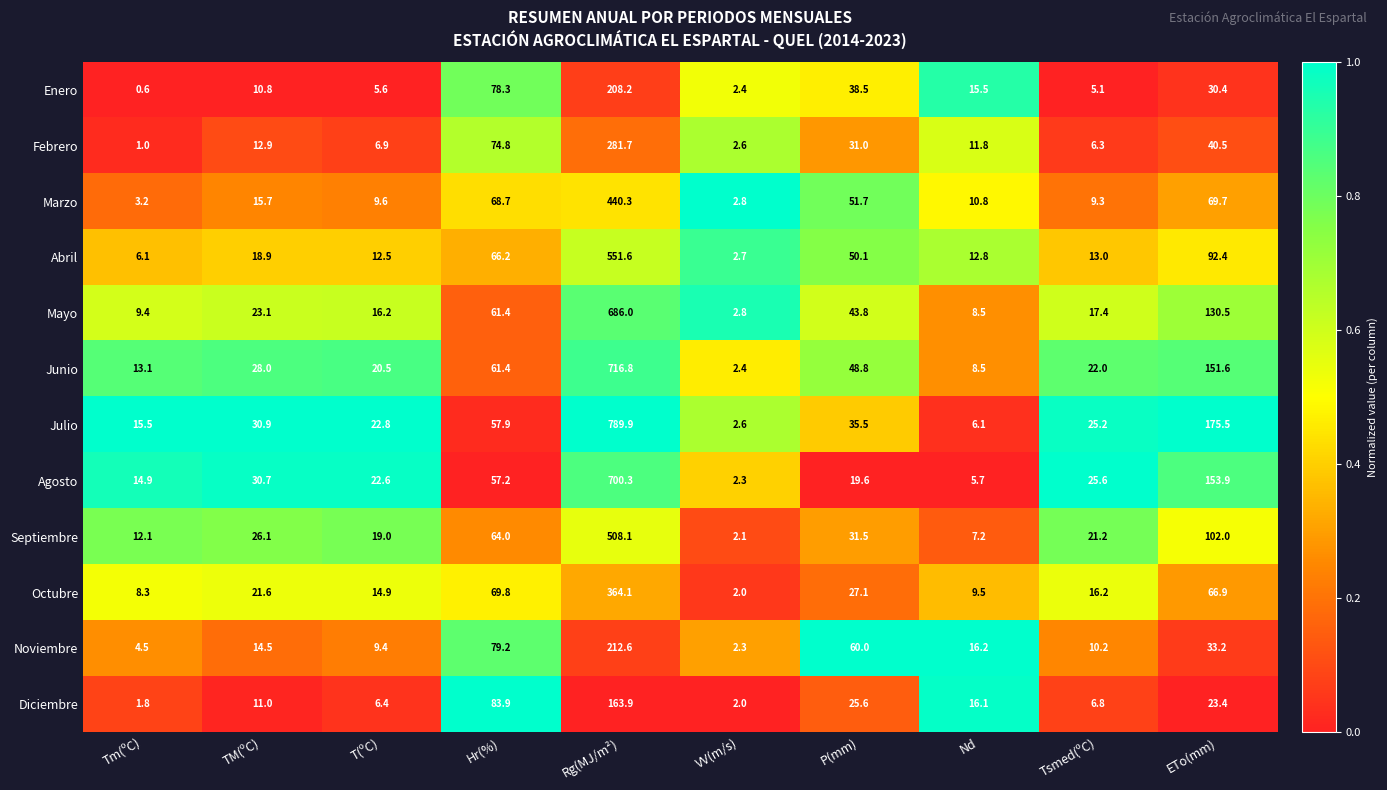

Which label corresponds to the largest value in the chart?

Rg(MJ/m²)